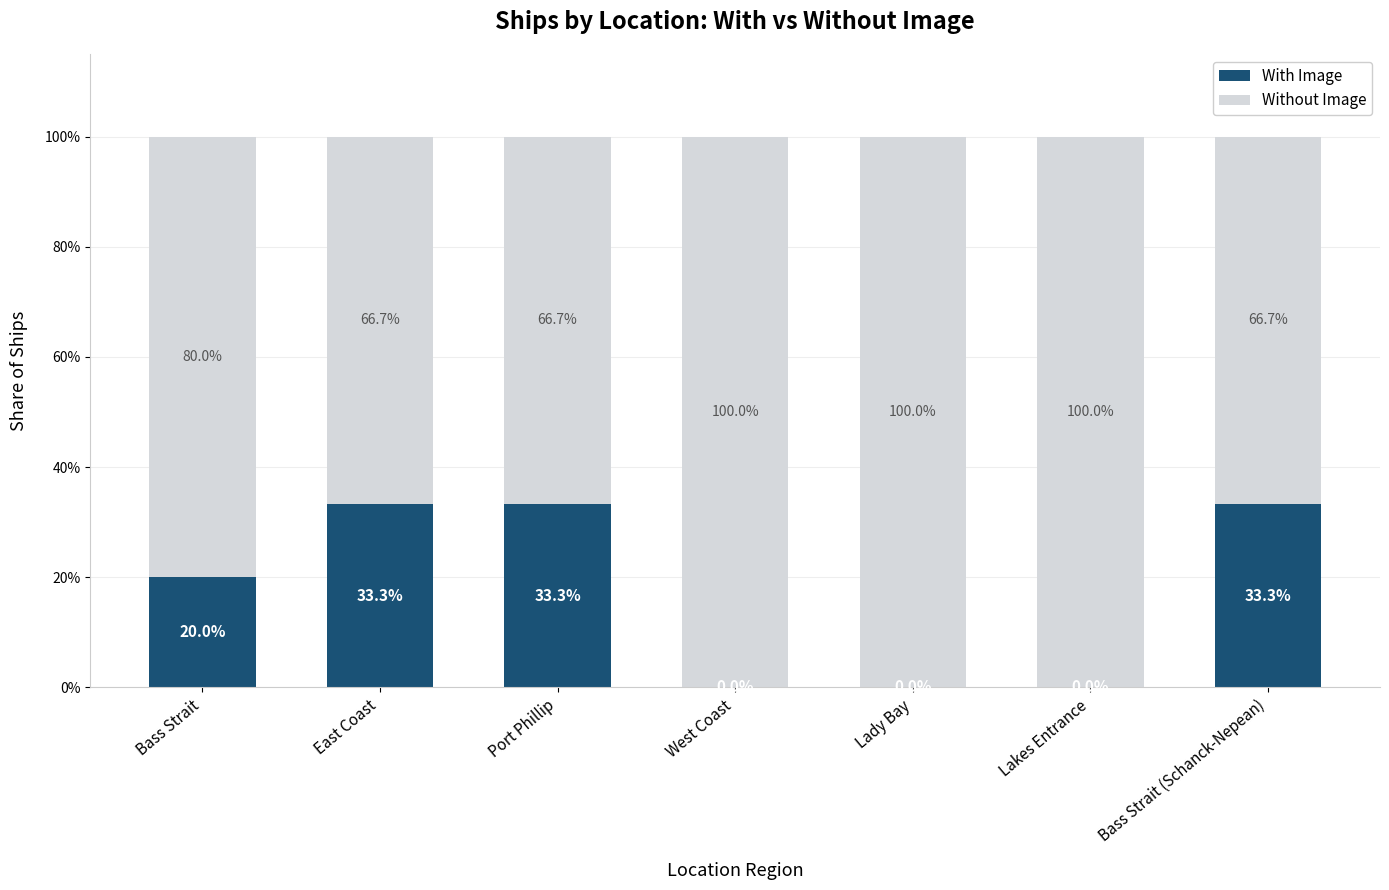

What is the maximum value for With Image?

33.3